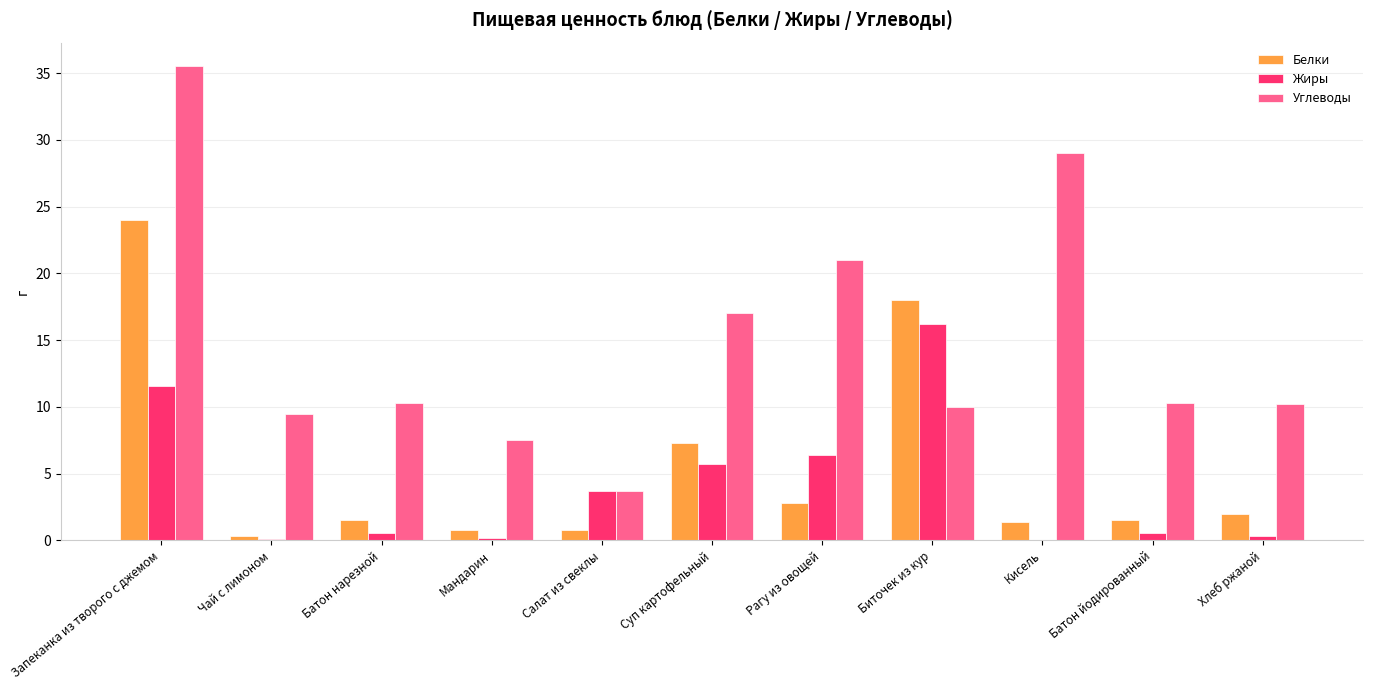

What is the sum of all Белки values?

60.4